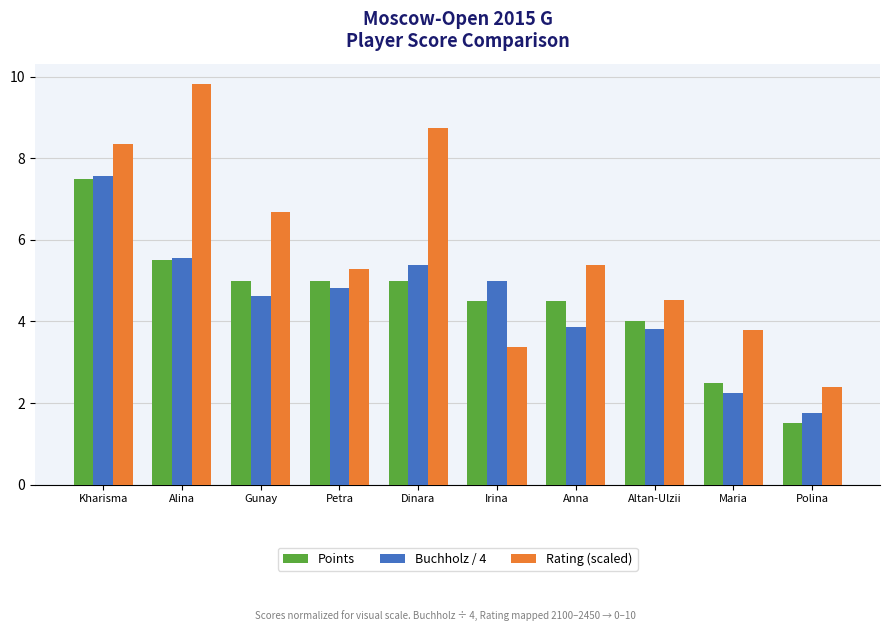

What is the highest value of the Rating (scaled) series?

9.8